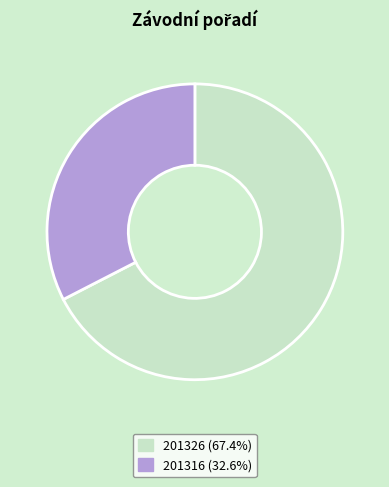

Is there any slice that represents more than half of the pie?

Yes